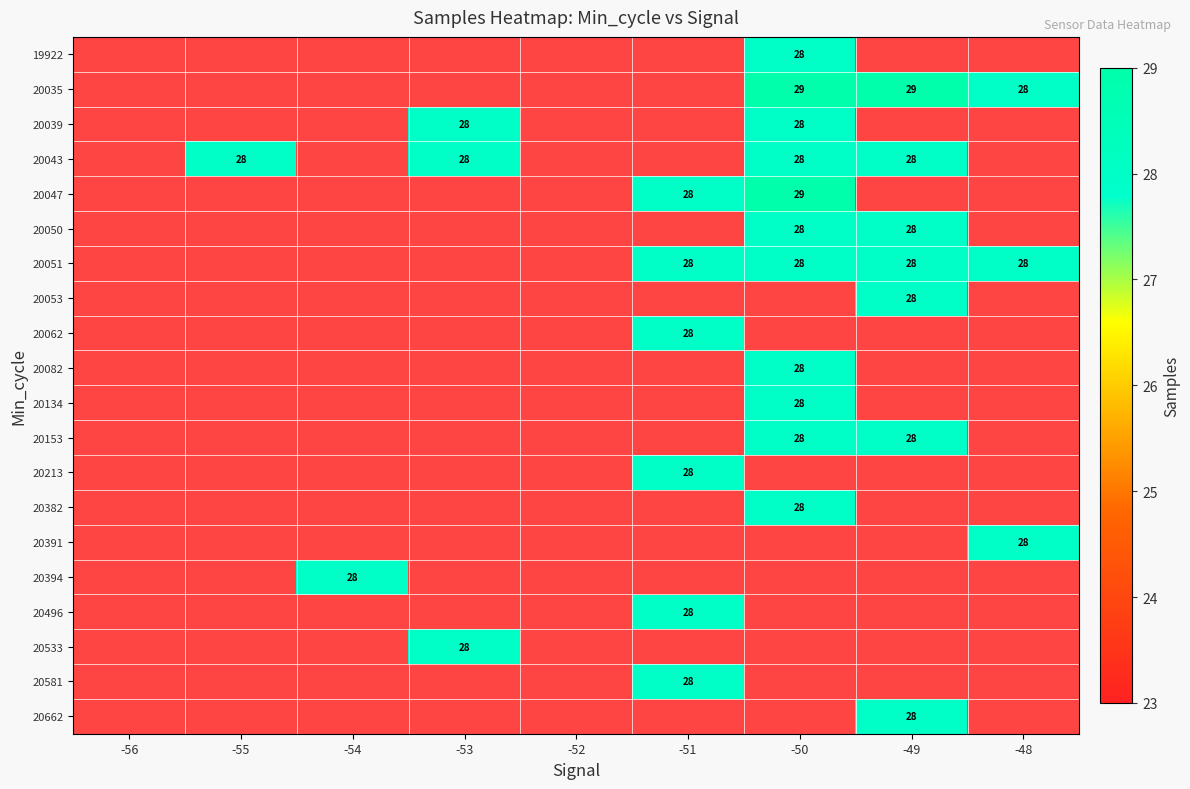

The value of 20039 at -53 is 28. True or false?

True